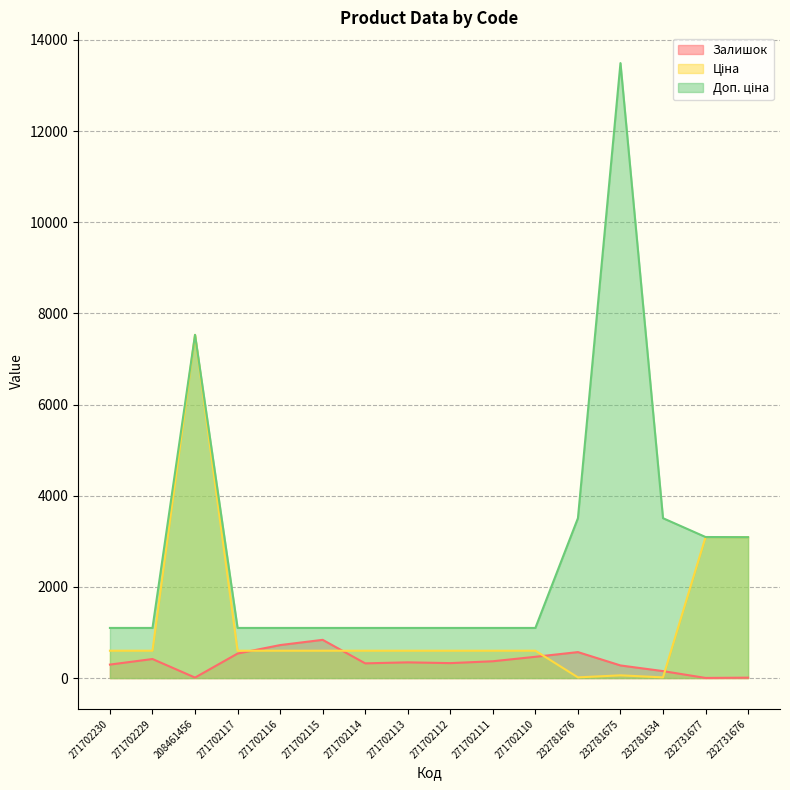

Where is Залишок nearest to the value 421?

271702229